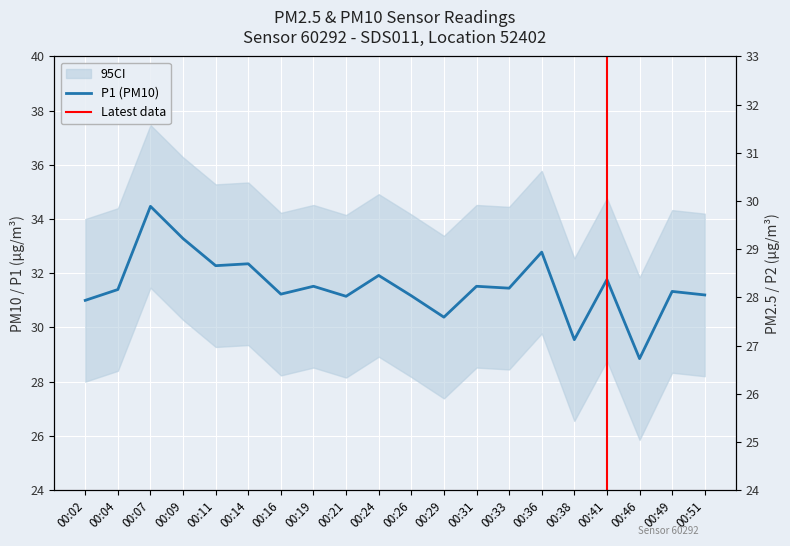

How many data points in P1 are above 31?

16